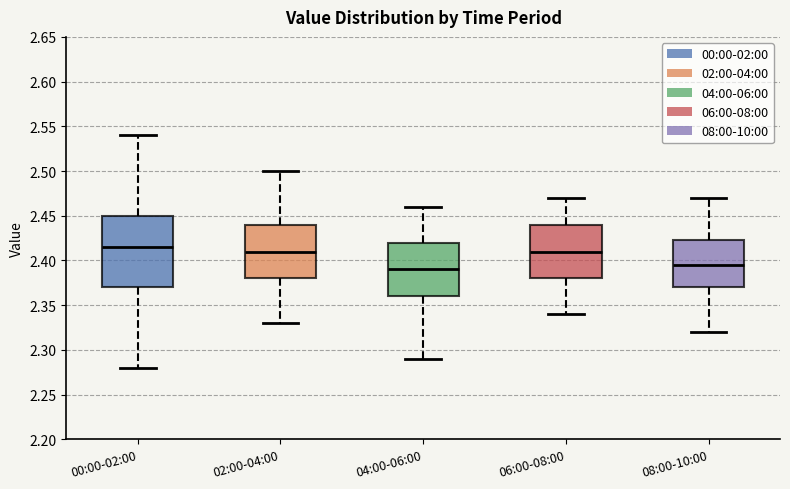

Reading left to right, read every box against the y-axis: the position of its median line, the range the box covers, and the ends of its whiskers. The values are not printed on the chart, so give them approximately, as read against the axis.

00:00-02:00: median 2.415, box 2.370 to 2.450, whiskers 2.280 to 2.540
02:00-04:00: median 2.410, box 2.380 to 2.440, whiskers 2.330 to 2.500
04:00-06:00: median 2.390, box 2.360 to 2.420, whiskers 2.290 to 2.460
06:00-08:00: median 2.410, box 2.380 to 2.440, whiskers 2.340 to 2.470
08:00-10:00: median 2.395, box 2.370 to 2.425, whiskers 2.320 to 2.470